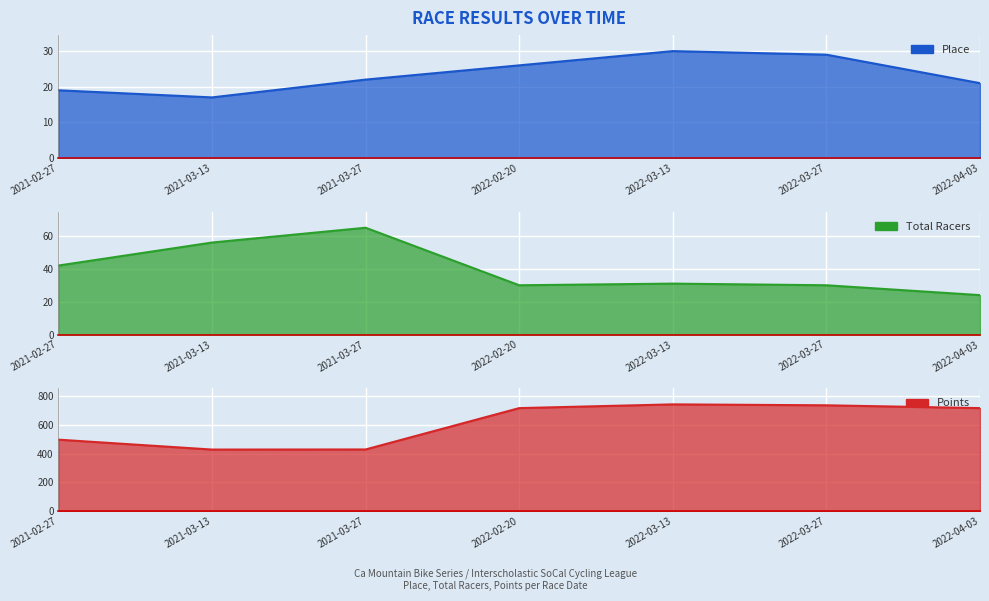

Reading left to right, list all the values displayed in this chart.

Place: 2021-02-27=19.0	2021-03-13=17.0	2021-03-27=22.0	2022-02-20=26.0	2022-03-13=30.0	2022-03-27=29.0	2022-04-03=21.0
Total Racers: 2021-02-27=42.0	2021-03-13=56.0	2021-03-27=65.0	2022-02-20=30.0	2022-03-13=31.0	2022-03-27=30.0	2022-04-03=24.0
Points: 2021-02-27=496.2	2021-03-13=427.5	2021-03-27=428.2	2022-02-20=715.0	2022-03-13=741.0	2022-03-27=734.5	2022-04-03=715.0